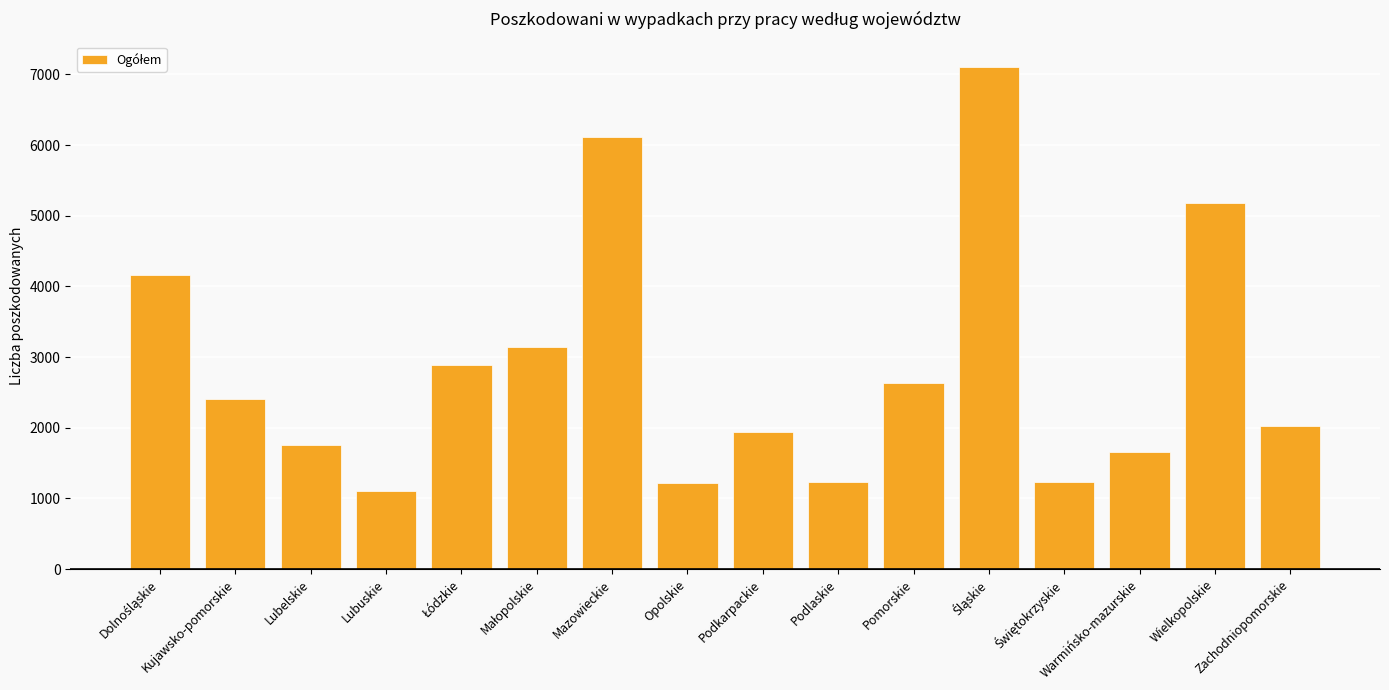

What is the label of the 8th bar from the left?

Opolskie